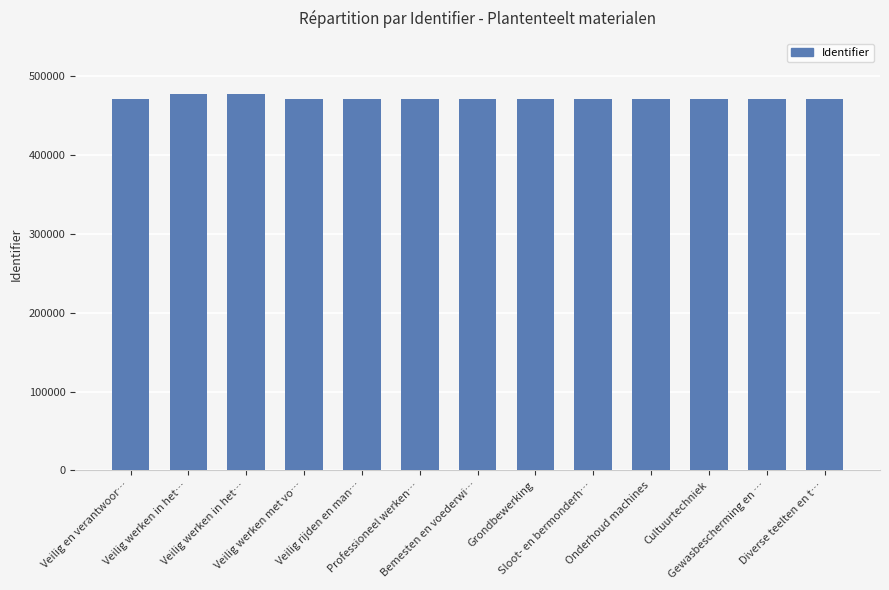

At which label is the value closest to 474236?

Veilig rijden en man…